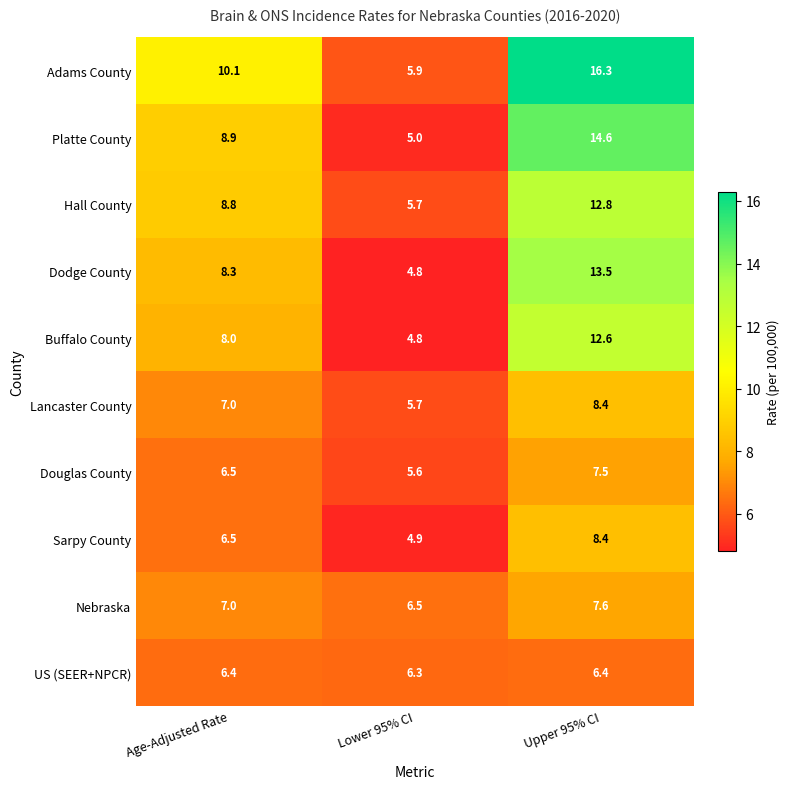

Reading left to right, what are all the values shown in this chart?

Adams County: 10.1	5.9	16.3
Platte County: 8.9	5.0	14.6
Hall County: 8.8	5.7	12.8
Dodge County: 8.3	4.8	13.5
Buffalo County: 8.0	4.8	12.6
Lancaster County: 7.0	5.7	8.4
Douglas County: 6.5	5.6	7.5
Sarpy County: 6.5	4.9	8.4
Nebraska: 7.0	6.5	7.6
US (SEER+NPCR): 6.4	6.3	6.4